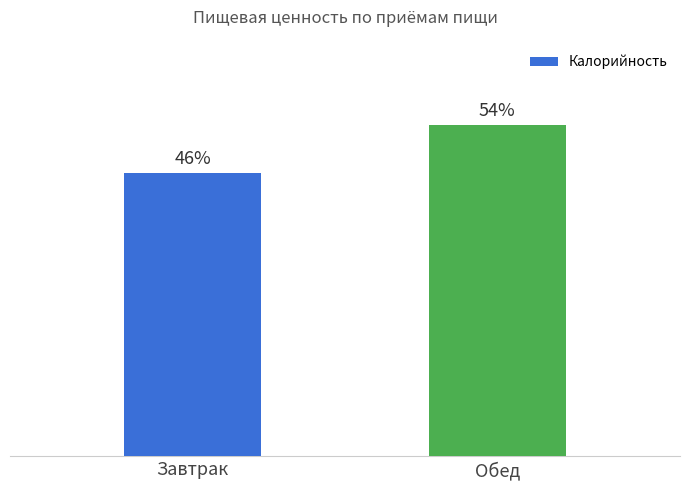

Between Завтрак and Обед, which is larger?

Обед